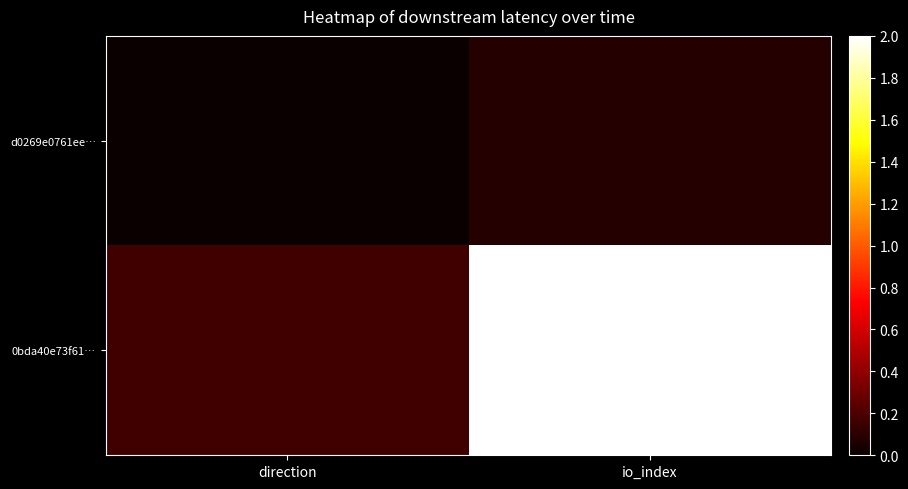

Rank the series by their maximum value, from highest to lowest.

0bda40e73f61…, d0269e0761ee…